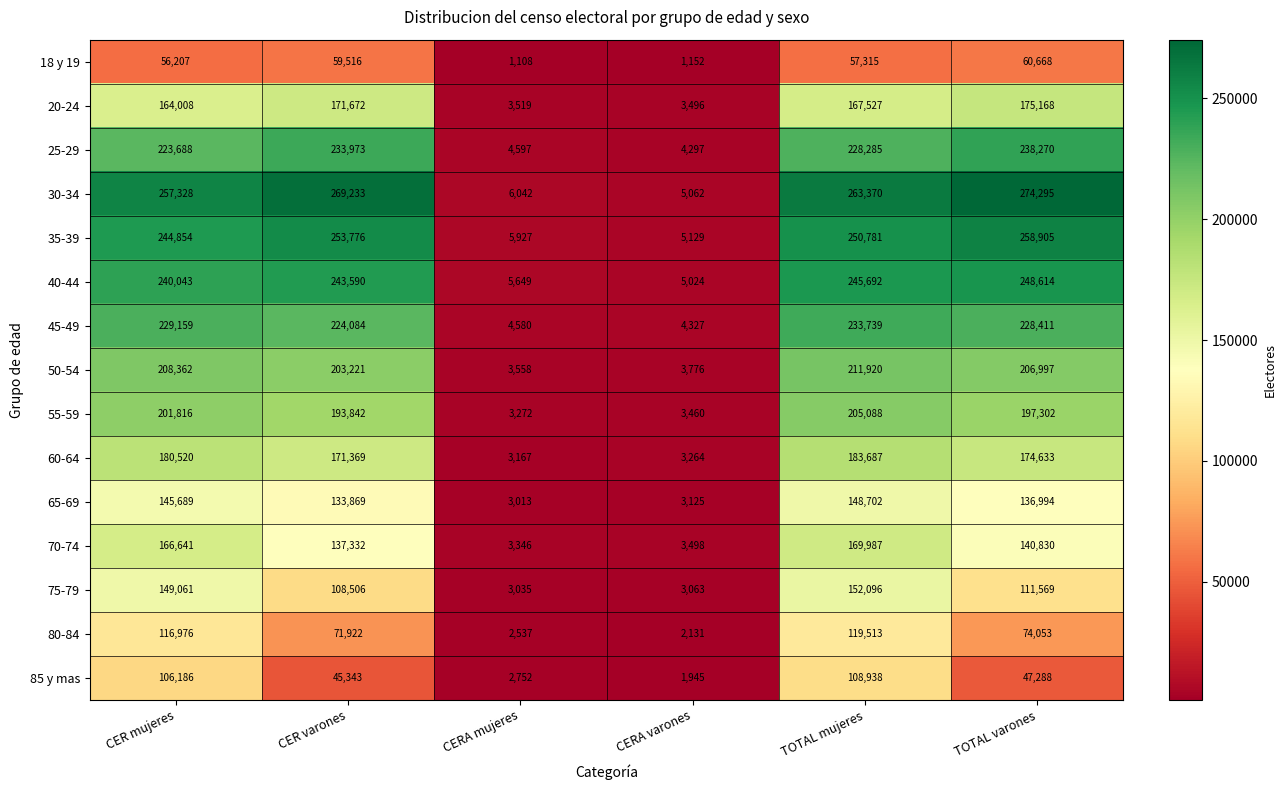

What is the difference between the 55-59 values at CERA mujeres and CERA varones?

188